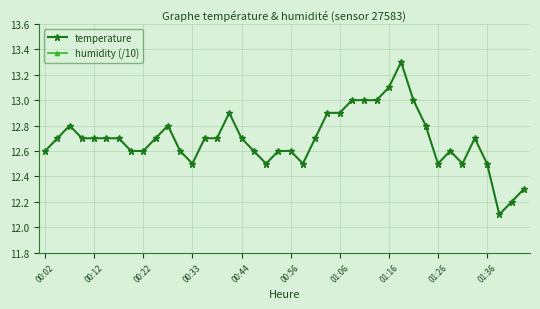

What is the maximum value for temperature?

13.3